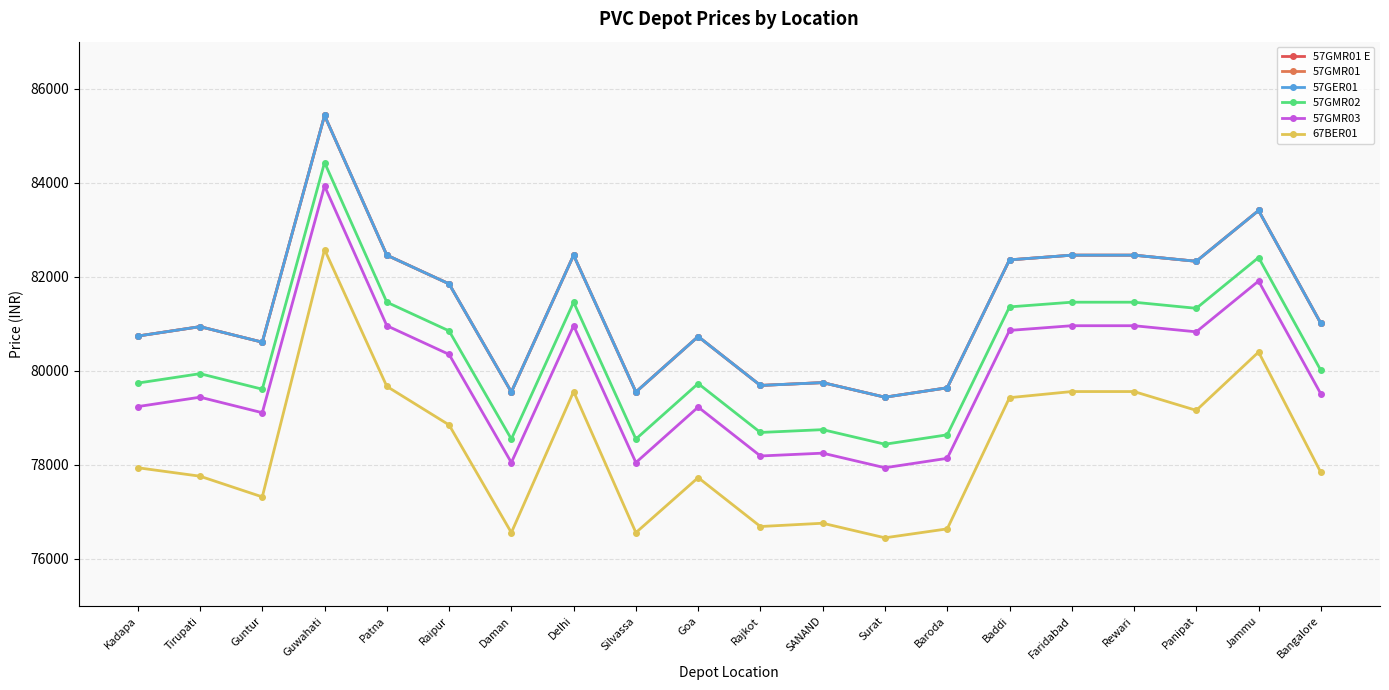

Is this an area chart (filled region under the line)?

No